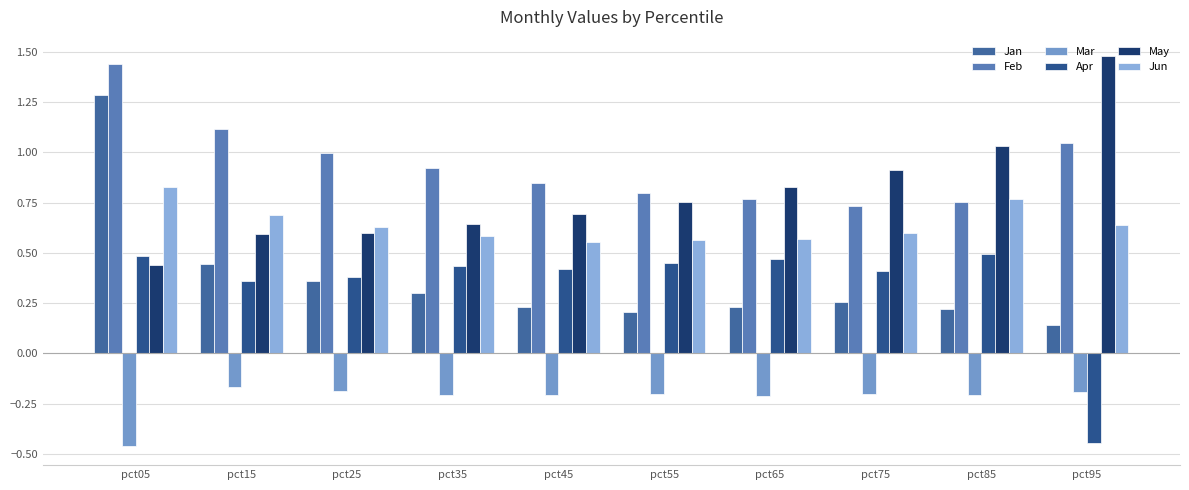

How many distinct data groups are displayed?

6